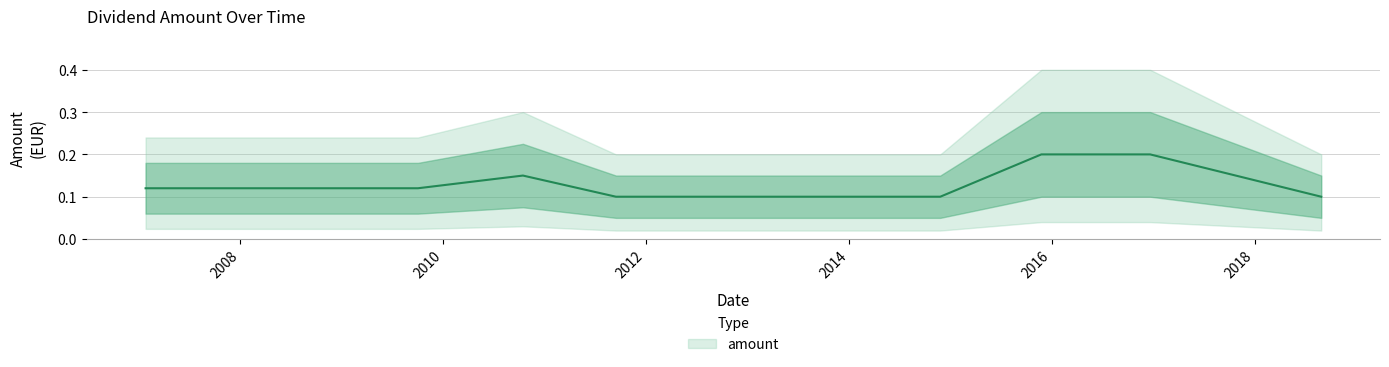

What is the value of the 5th point from the left?

0.1